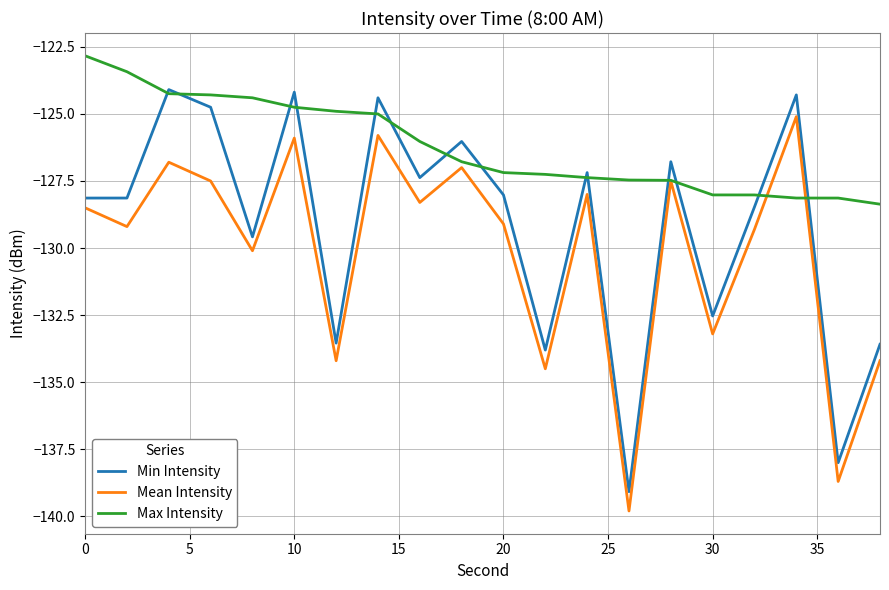

What is the highest value of the Mean Intensity series?

-125.1